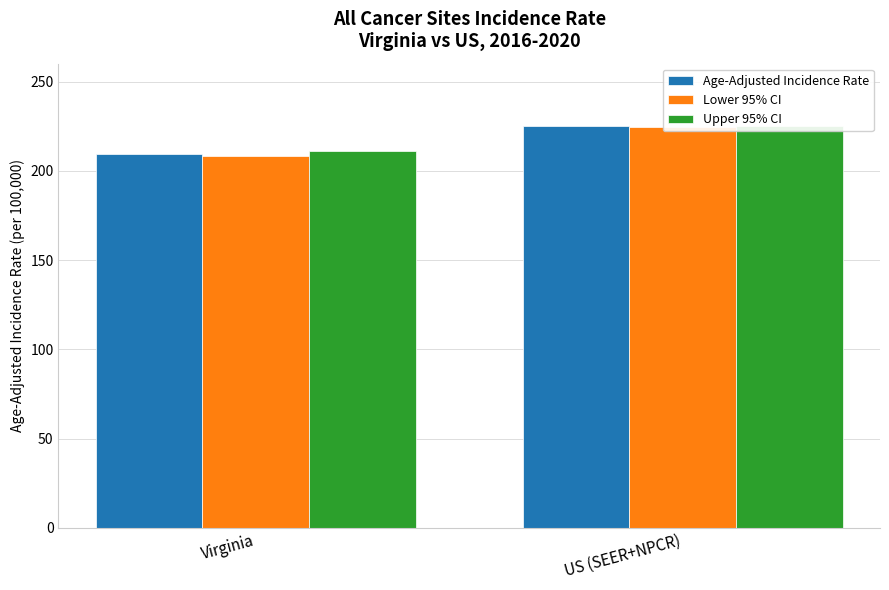

What is the label of the 2nd bar from the left?

US (SEER+NPCR)